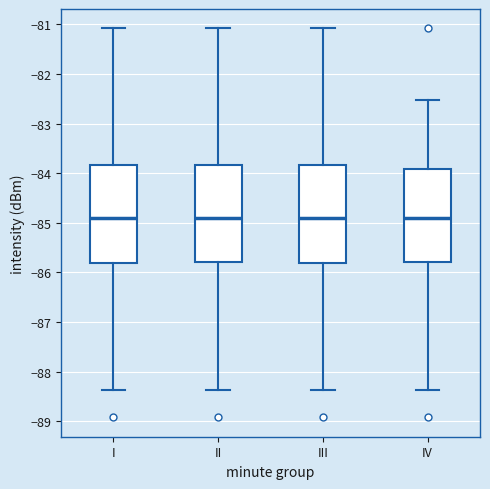

Where is the upper edge of the box for IV on the y-axis? The values are not printed on the chart, so give them approximately, as read against the axis.

-83.9